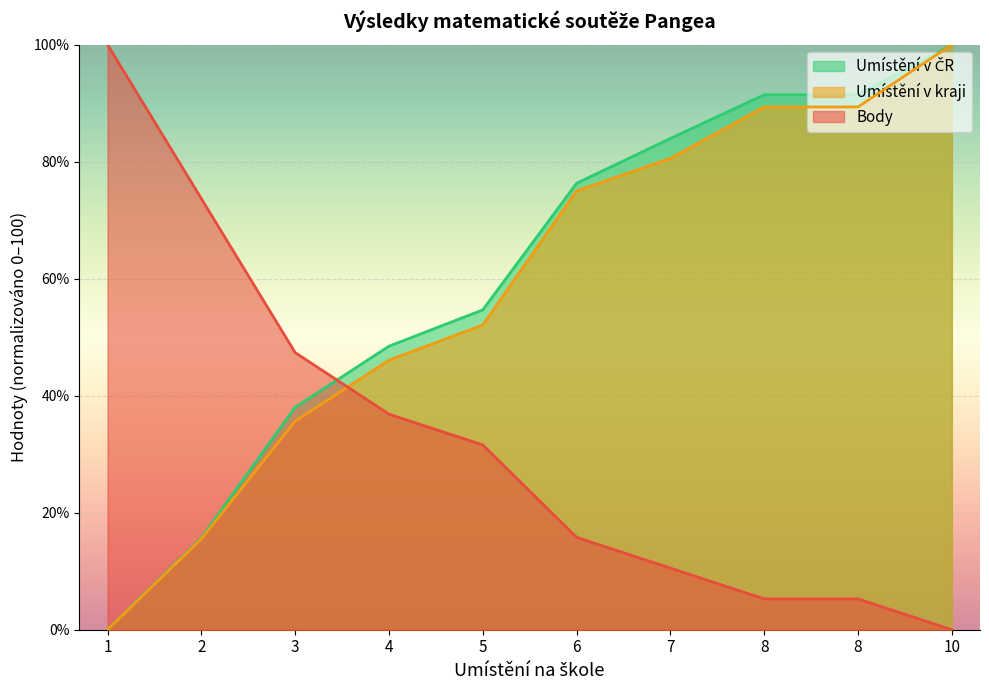

How many lines are shown in the chart?

3